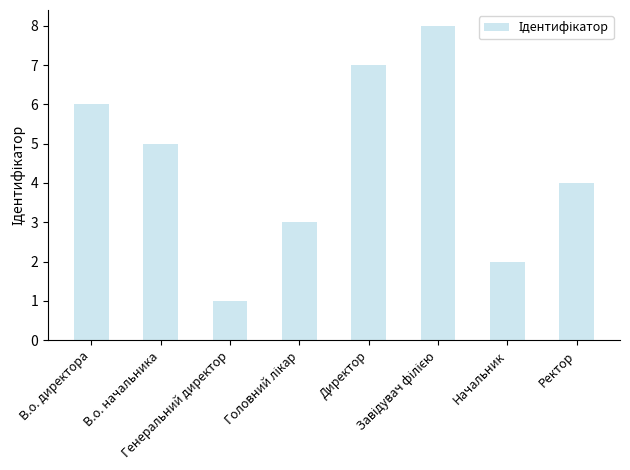

What is the greatest value displayed?

8